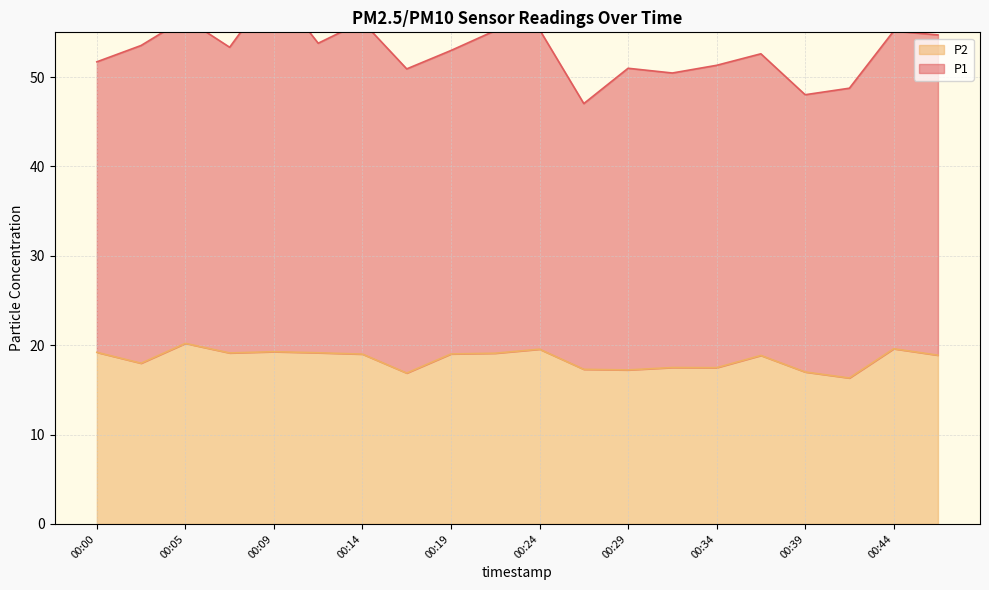

Does the chart have visible grid lines?

Yes